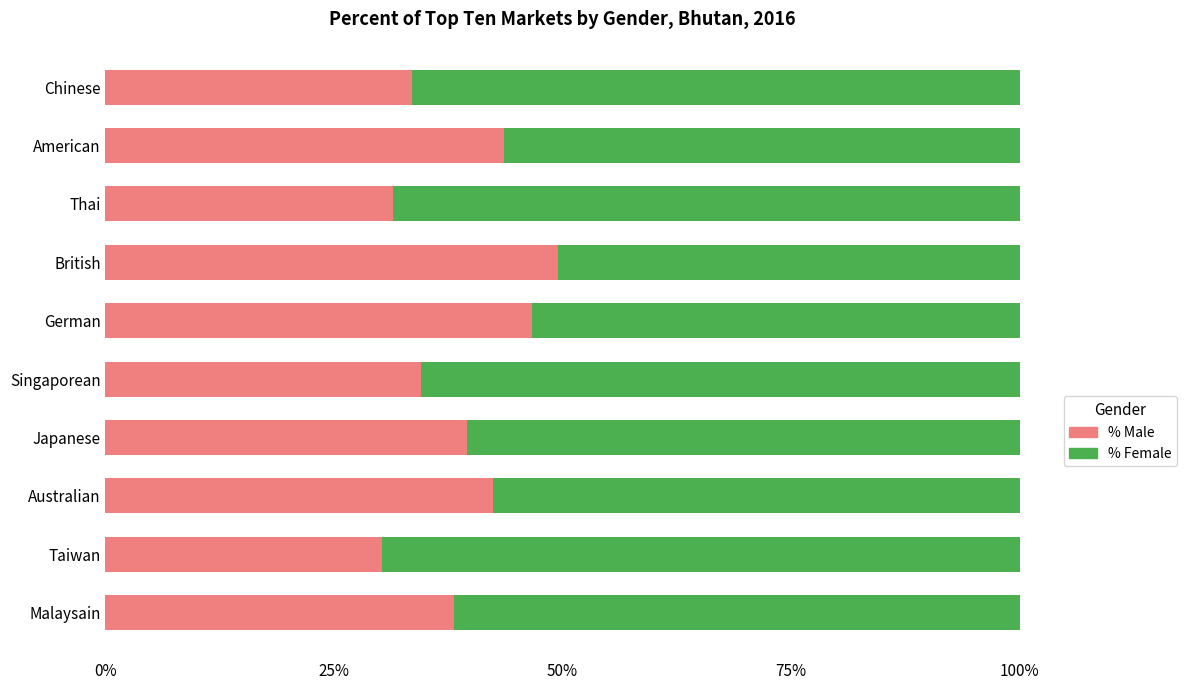

How many data points does each series have?

10